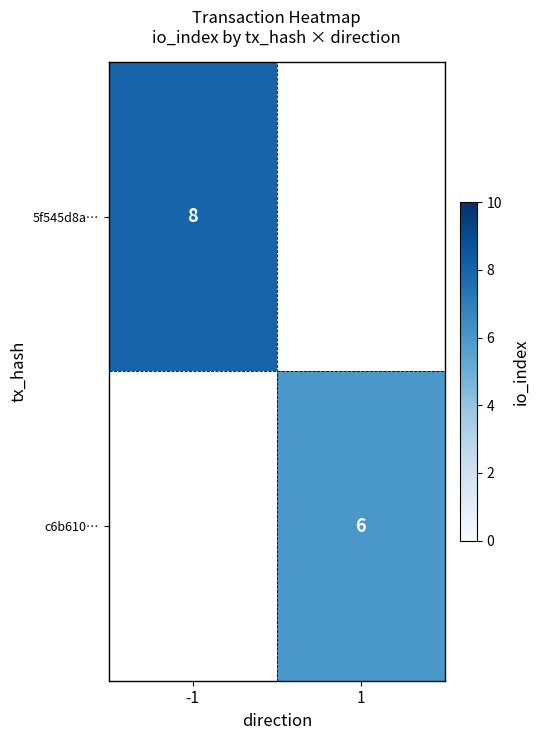

What is the minimum value shown in the chart?

6.0